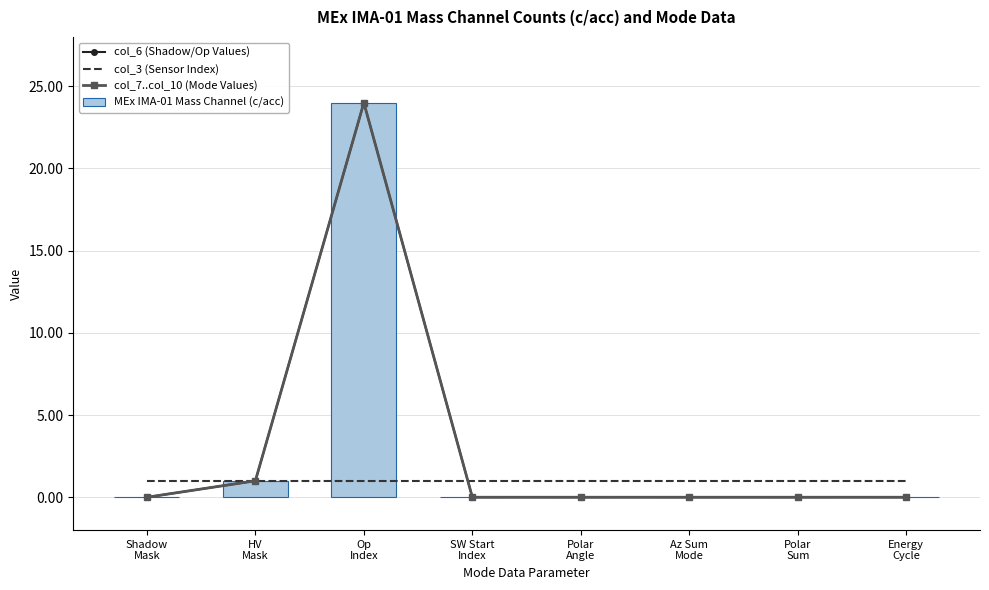

What is the label of the 7th bar from the right?

HV
Mask